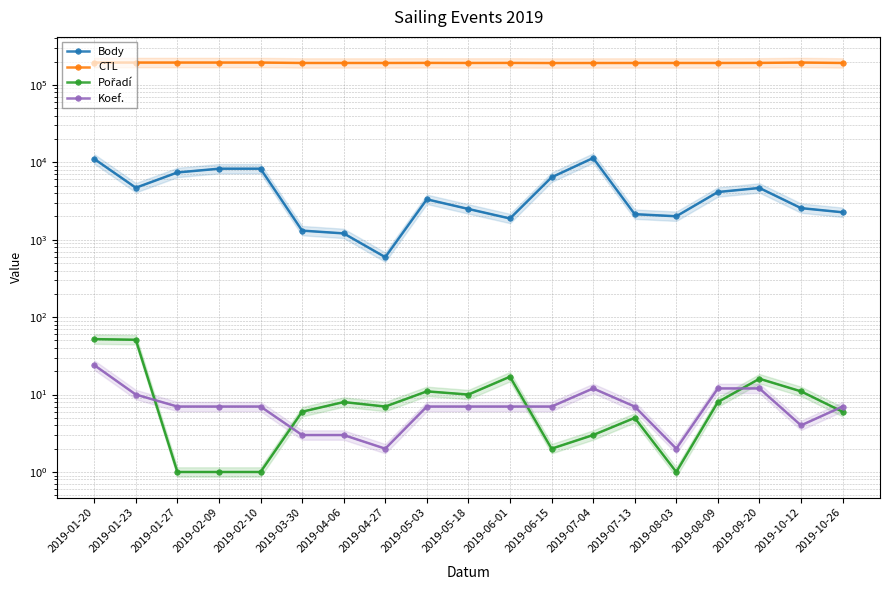

Does the chart have visible grid lines?

Yes